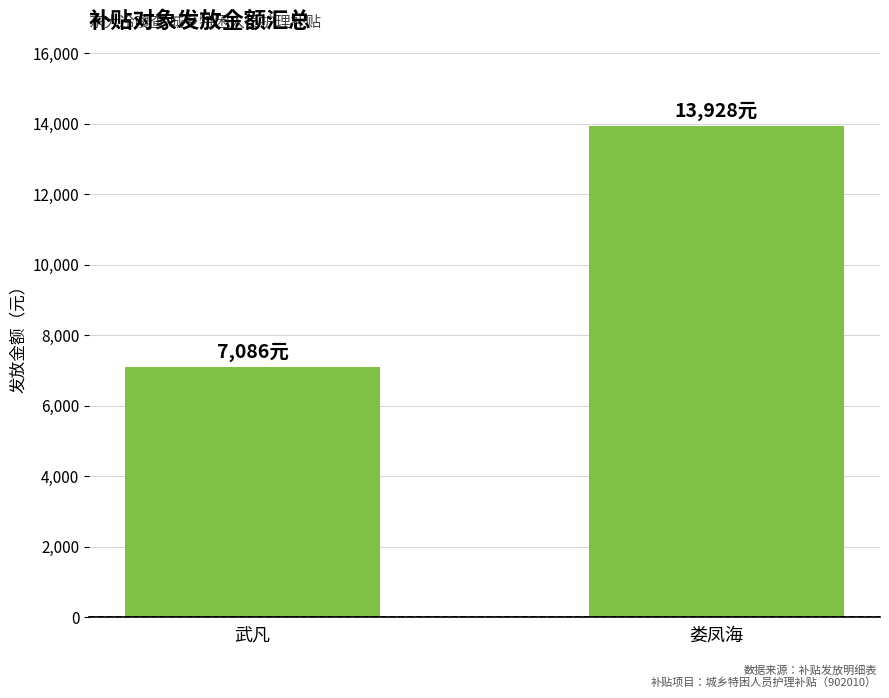

Count the number of categories in the chart.

2